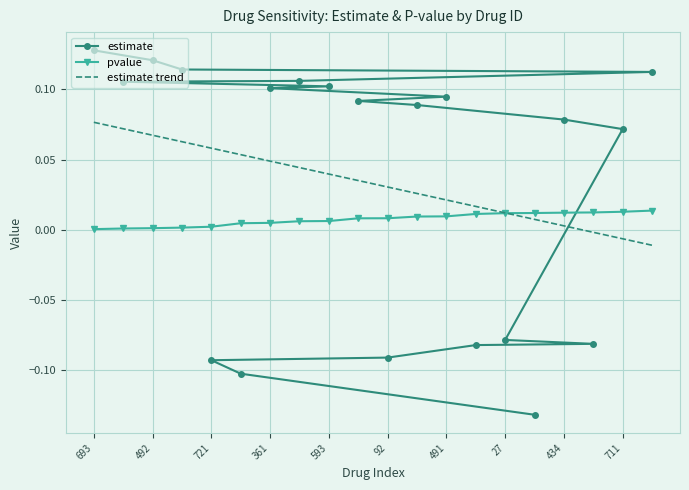

Which category has the lowest value across all series?

693